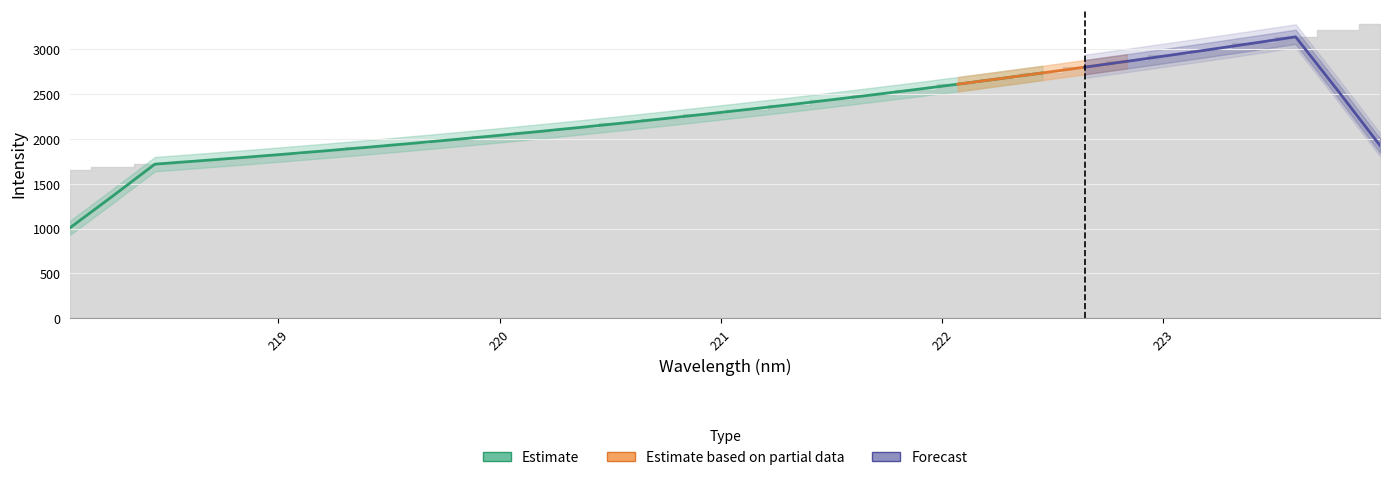

The chart shows a value of 3068.6 at 223.408. True or false?

True